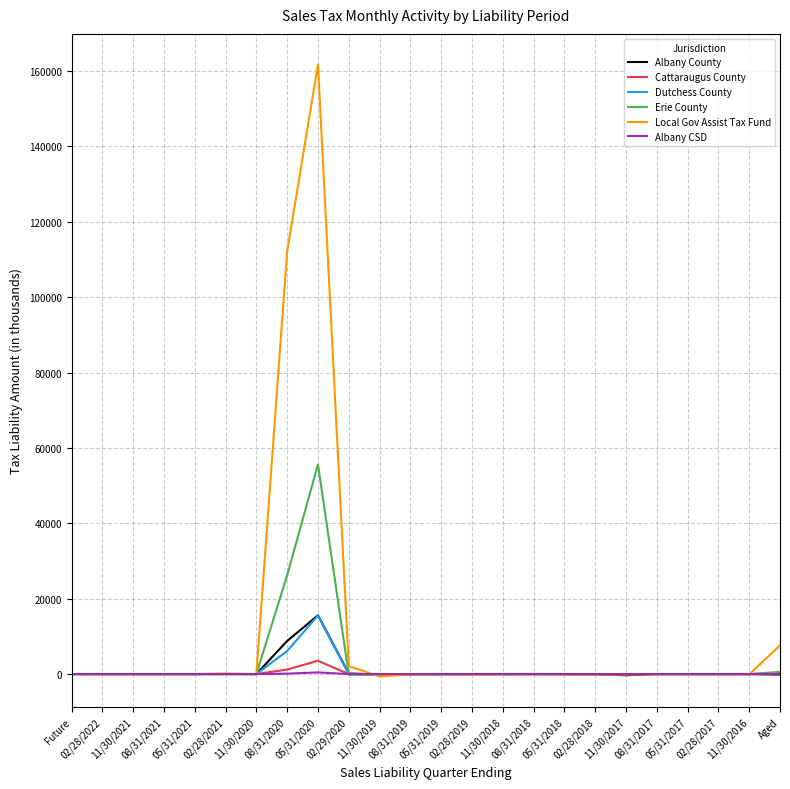

Which series has the largest total across all categories?

Local Gov Assist Tax Fund